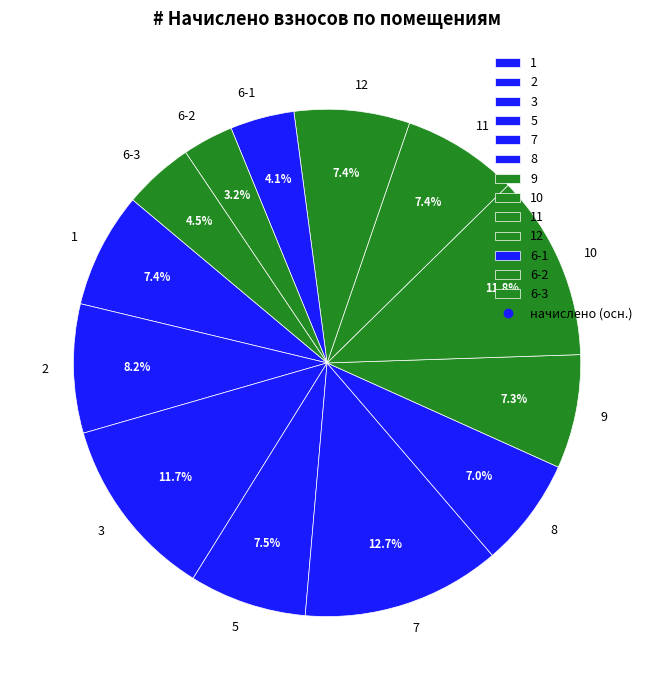

What portion of the pie excludes 7?

87.3%